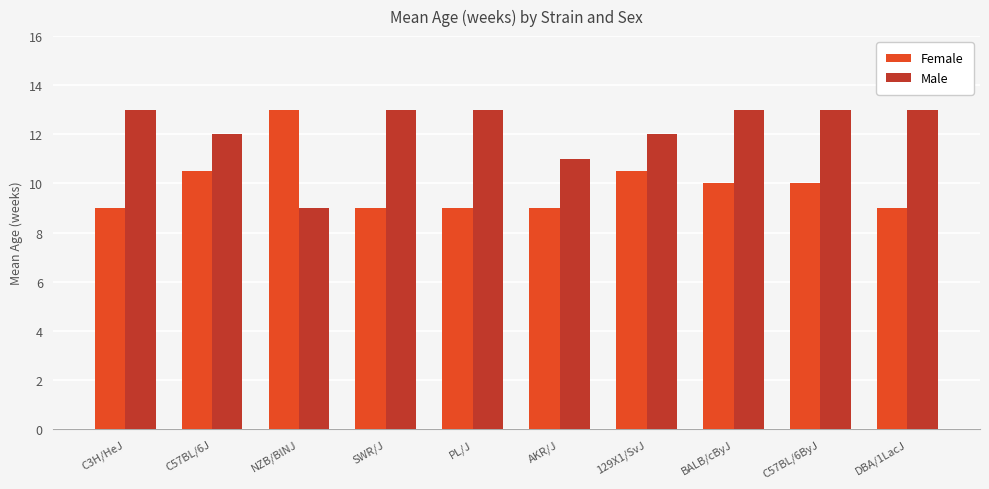

Count the Female values in the range 9 to 10.

7